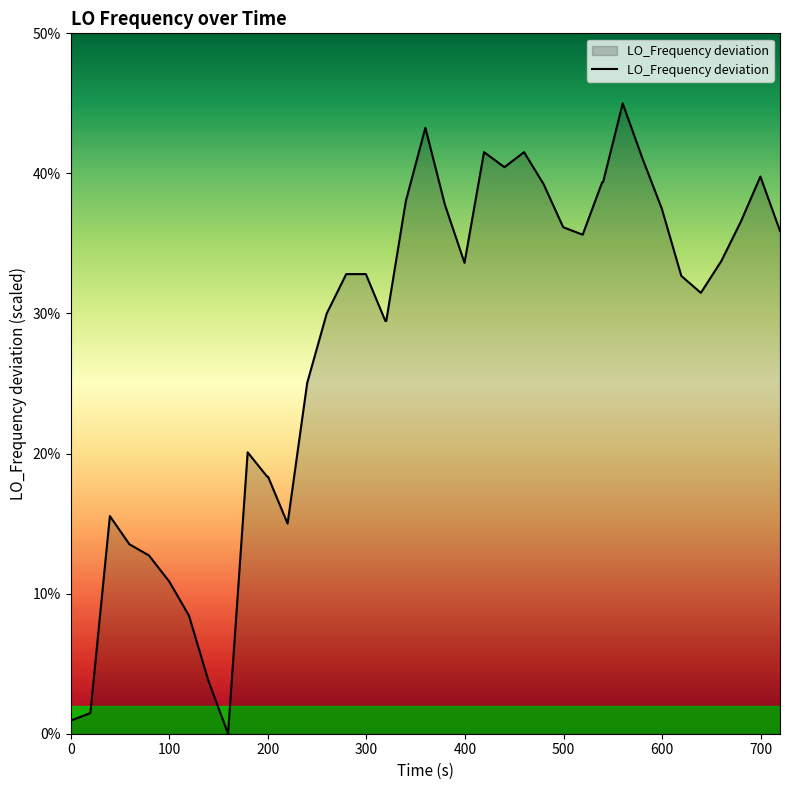

What is the maximum value shown in the chart?

45.0